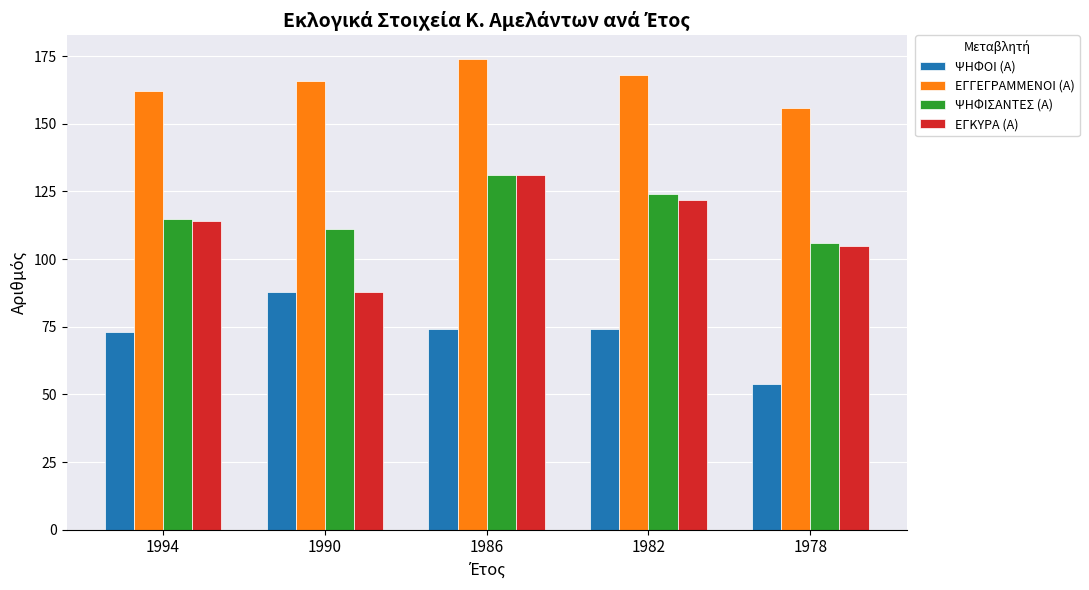

Which series has the largest range (max minus min)?

ΕΓΚΥΡΑ (Α)